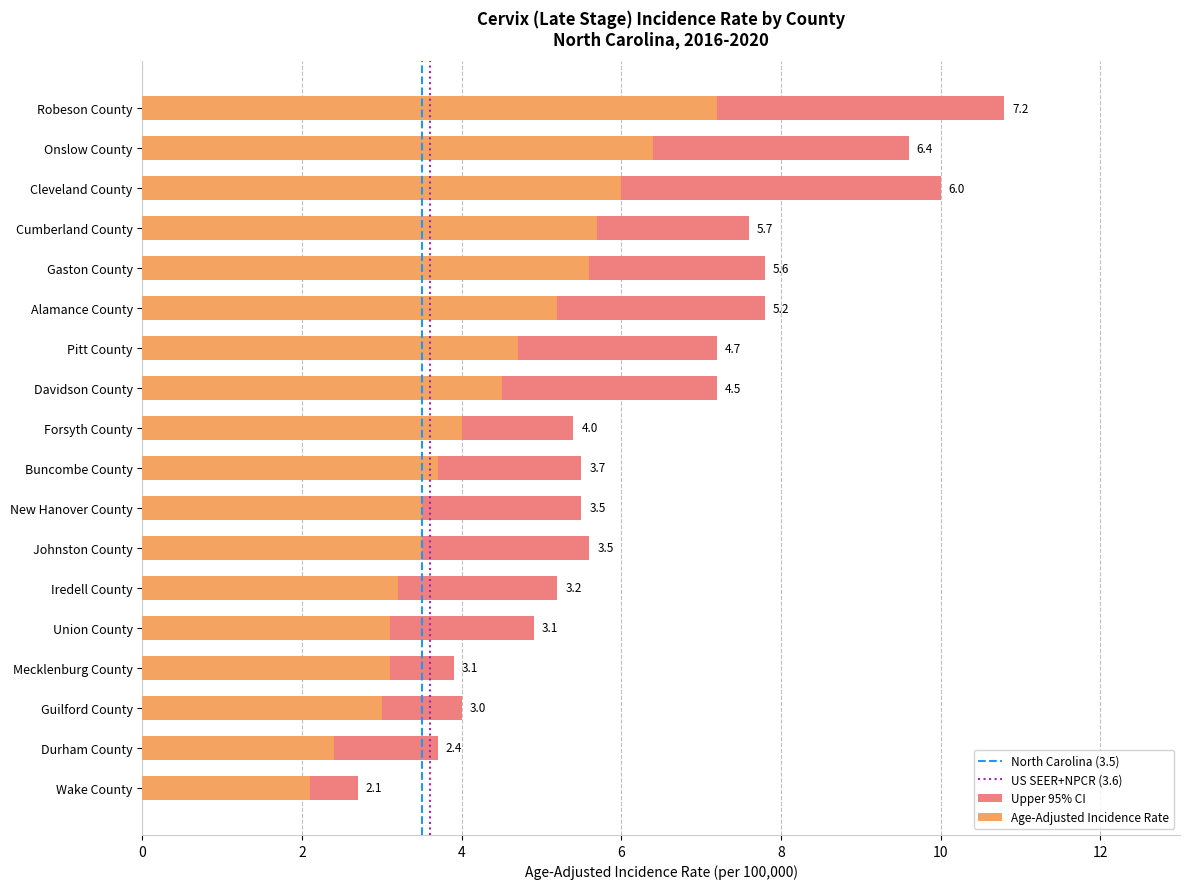

What is the approximate value of Age-Adjusted Incidence Rate at Buncombe County?

3.7